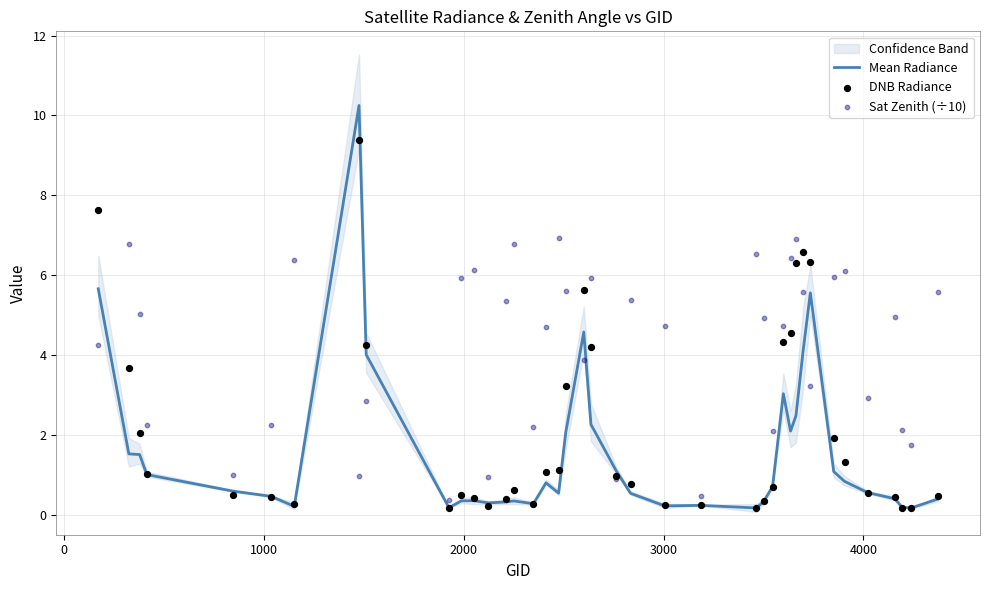

Is the value of Mean Radiance at 9 greater than the value of DNB Radiance at 11?

No